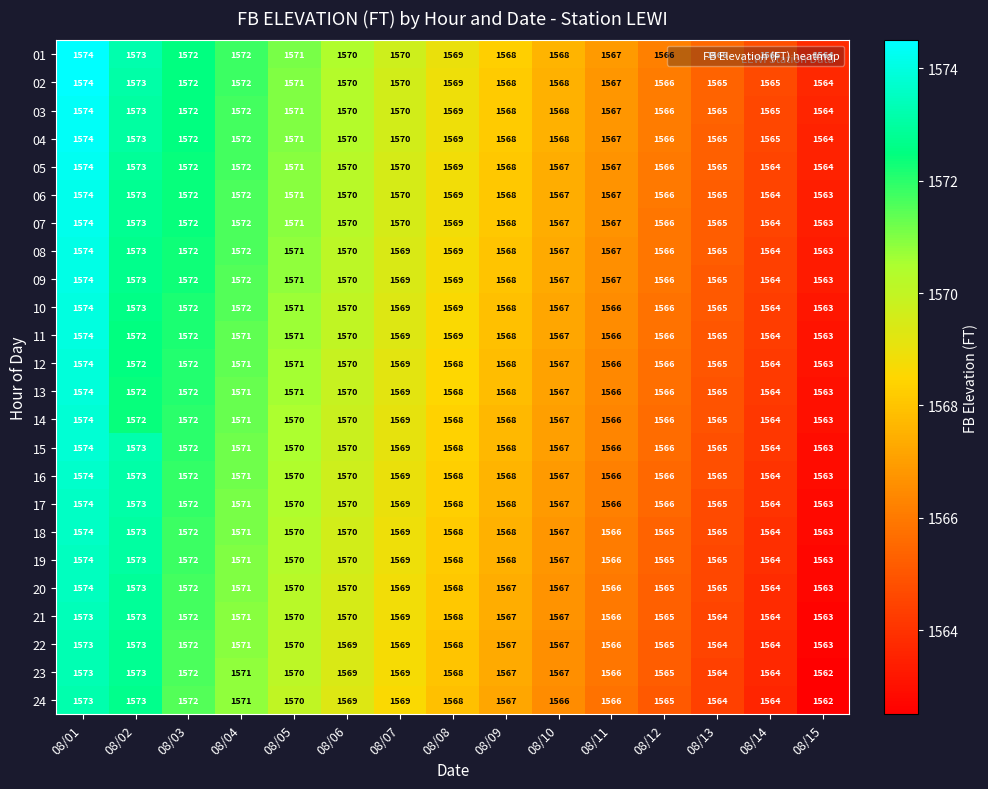

What is the average value of the 10 series?

1569